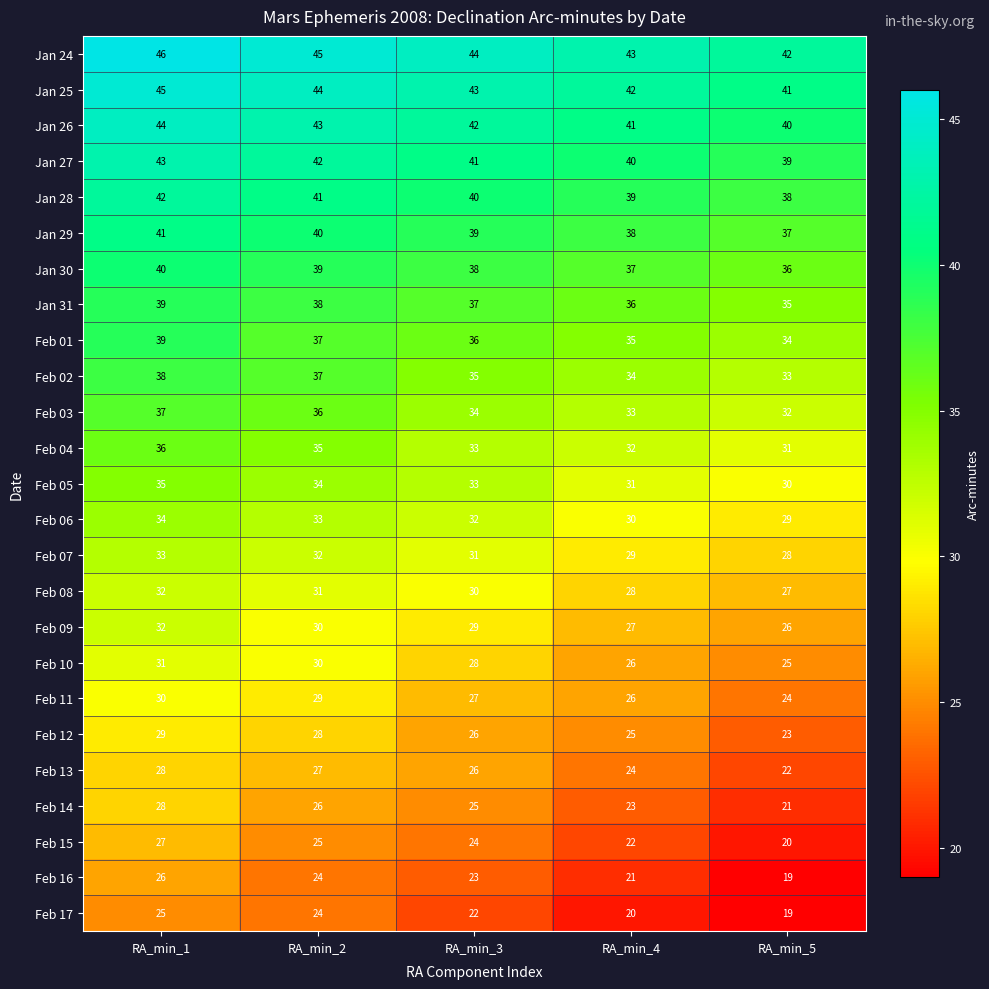

How many categories are shown in the chart?

5